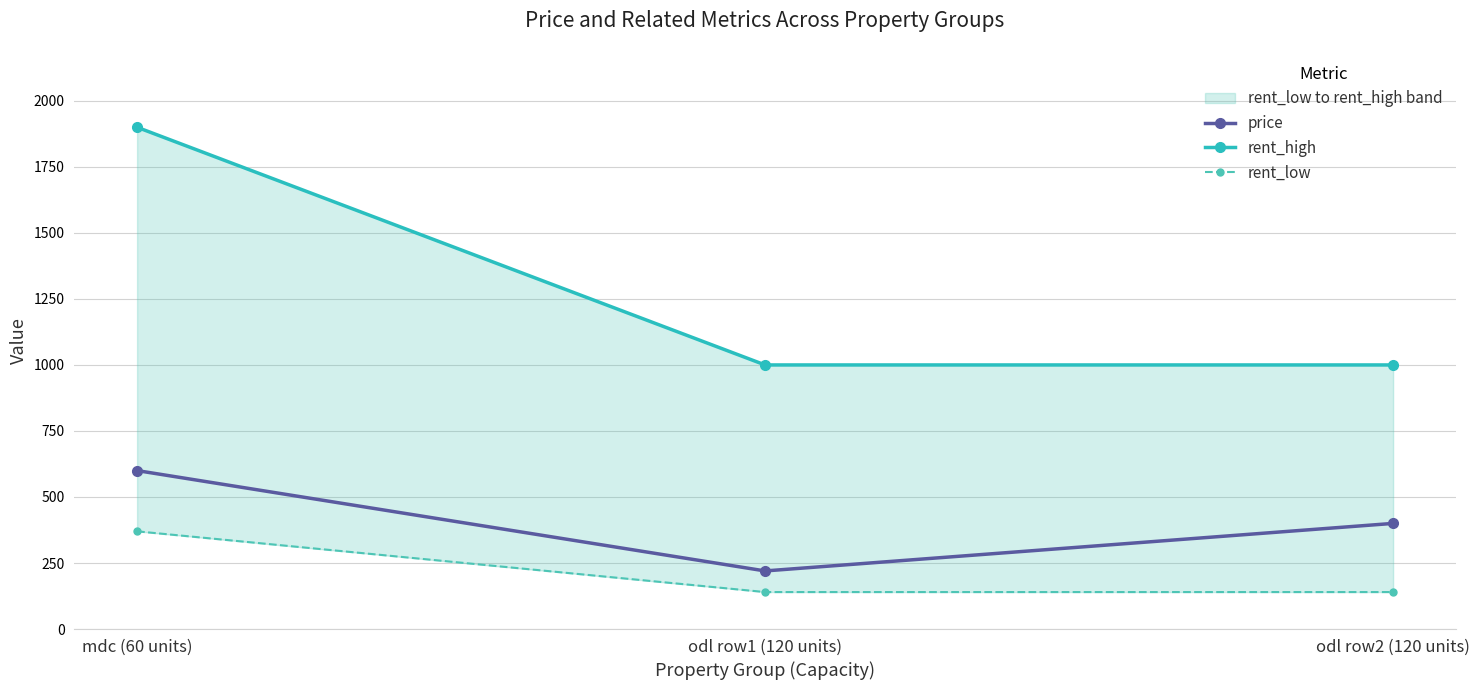

How many values in the price series are below 400?

1